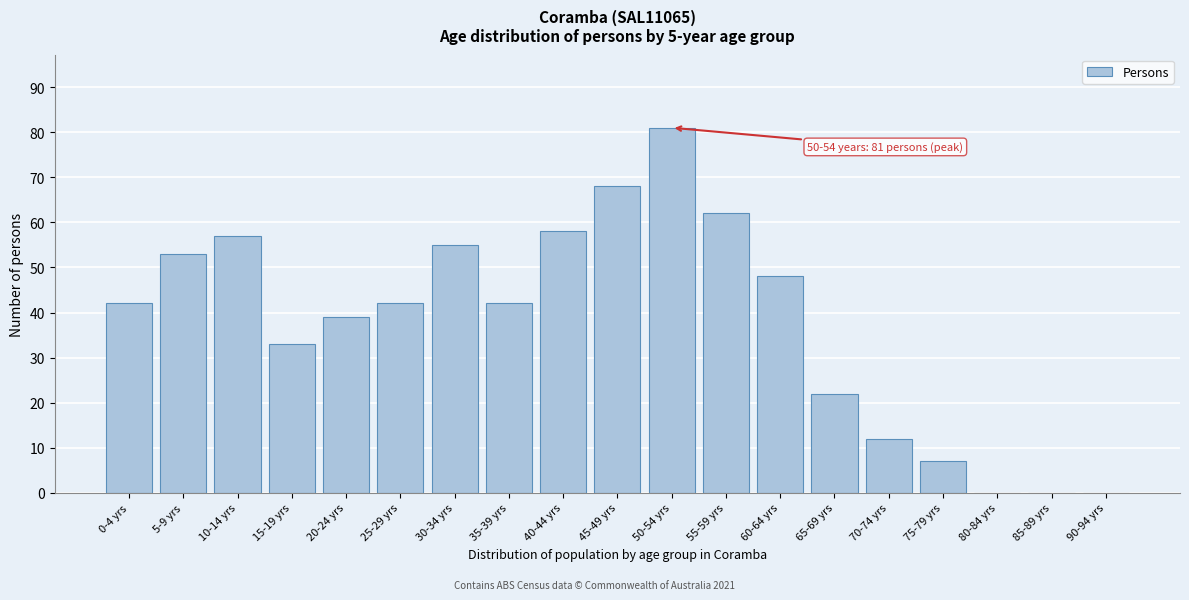

Reading left to right, what are all the values shown in this chart?

0-4 yrs=42	5-9 yrs=53	10-14 yrs=57	15-19 yrs=33	20-24 yrs=39	25-29 yrs=42	30-34 yrs=55	35-39 yrs=42	40-44 yrs=58	45-49 yrs=68	50-54 yrs=81	55-59 yrs=62	60-64 yrs=48	65-69 yrs=22	70-74 yrs=12	75-79 yrs=7	80-84 yrs=0	85-89 yrs=0	90-94 yrs=0